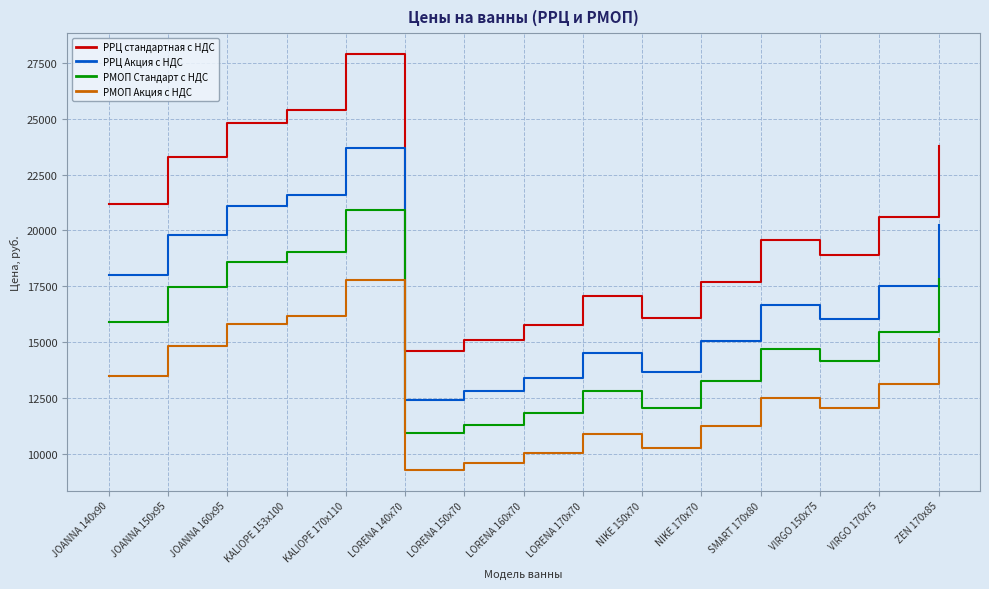

Reading right to left, what are all the values shown in this chart?

РРЦ стандартная с НДС: ZEN 170x85=23790.0	VIRGO 170x75=20590.0	VIRGO 150x75=18890.0	SMART 170x80=19590.0	NIKE 170x70=17690.0	NIKE 150x70=16090.0	LORENA 170x70=17090.0	LORENA 160x70=15790.0	LORENA 150x70=15090.0	LORENA 140x70=14590.0	KALIOPE 170x110=27890.0	KALIOPE 153x100=25390.0	JOANNA 160x95=24790.0	JOANNA 150x95=23290.0	JOANNA 140x90=21190.0
РРЦ Акция с НДС: ZEN 170x85=20221.5	VIRGO 170x75=17501.5	VIRGO 150x75=16056.5	SMART 170x80=16651.5	NIKE 170x70=15036.5	NIKE 150x70=13676.5	LORENA 170x70=14526.5	LORENA 160x70=13421.5	LORENA 150x70=12826.5	LORENA 140x70=12401.5	KALIOPE 170x110=23706.5	KALIOPE 153x100=21581.5	JOANNA 160x95=21071.5	JOANNA 150x95=19796.5	JOANNA 140x90=18011.5
РМОП Стандарт с НДС: ZEN 170x85=17842.5	VIRGO 170x75=15442.5	VIRGO 150x75=14167.5	SMART 170x80=14692.5	NIKE 170x70=13267.5	NIKE 150x70=12067.5	LORENA 170x70=12817.5	LORENA 160x70=11842.5	LORENA 150x70=11317.5	LORENA 140x70=10942.5	KALIOPE 170x110=20917.5	KALIOPE 153x100=19042.5	JOANNA 160x95=18592.5	JOANNA 150x95=17467.5	JOANNA 140x90=15892.5
РМОП Акция с НДС: ZEN 170x85=15166.1	VIRGO 170x75=13126.1	VIRGO 150x75=12042.4	SMART 170x80=12488.6	NIKE 170x70=11277.4	NIKE 150x70=10257.4	LORENA 170x70=10894.9	LORENA 160x70=10066.1	LORENA 150x70=9619.9	LORENA 140x70=9301.1	KALIOPE 170x110=17779.9	KALIOPE 153x100=16186.1	JOANNA 160x95=15803.6	JOANNA 150x95=14847.4	JOANNA 140x90=13508.6